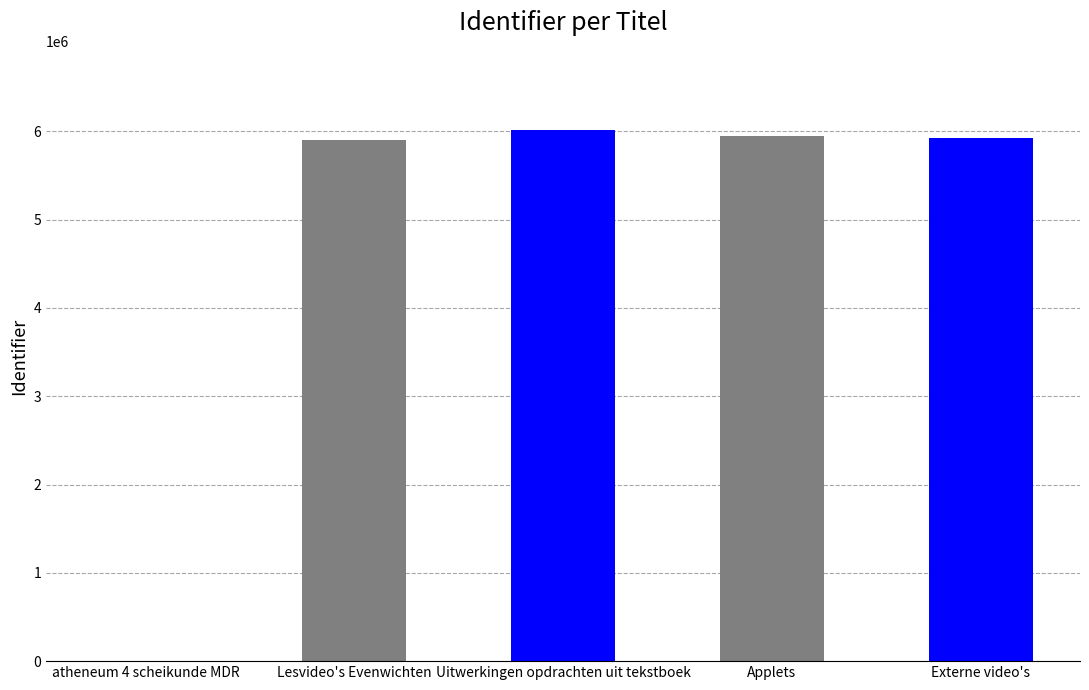

Are the bars grouped side by side (vs. stacked)?

No